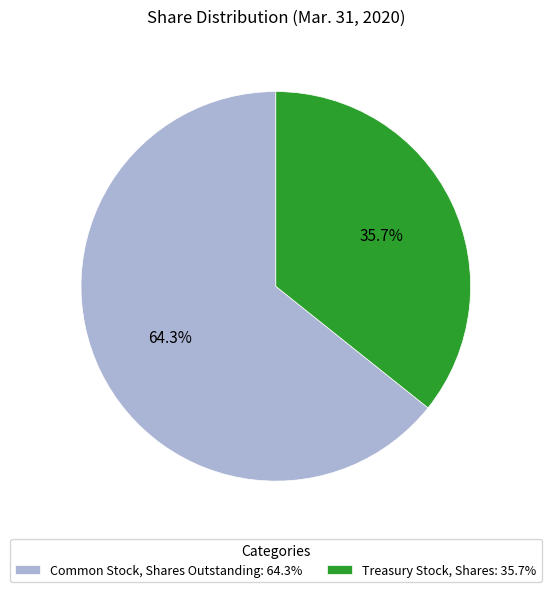

Rank the categories by value from lowest to highest.

Treasury Stock, Shares, Common Stock, Shares Outstanding